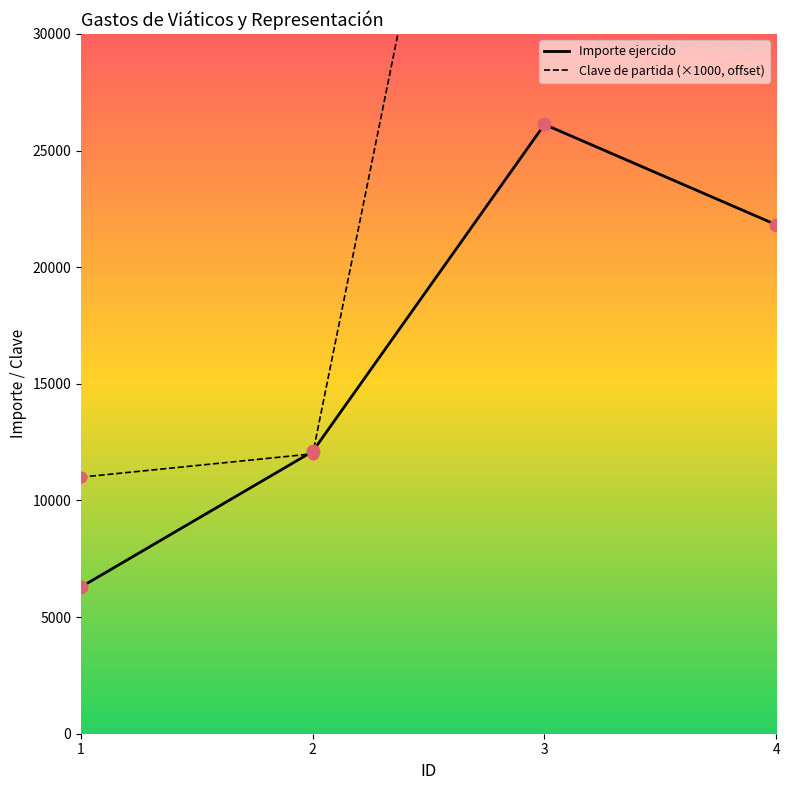

At how many categories does at least one series exceed 16882?

2